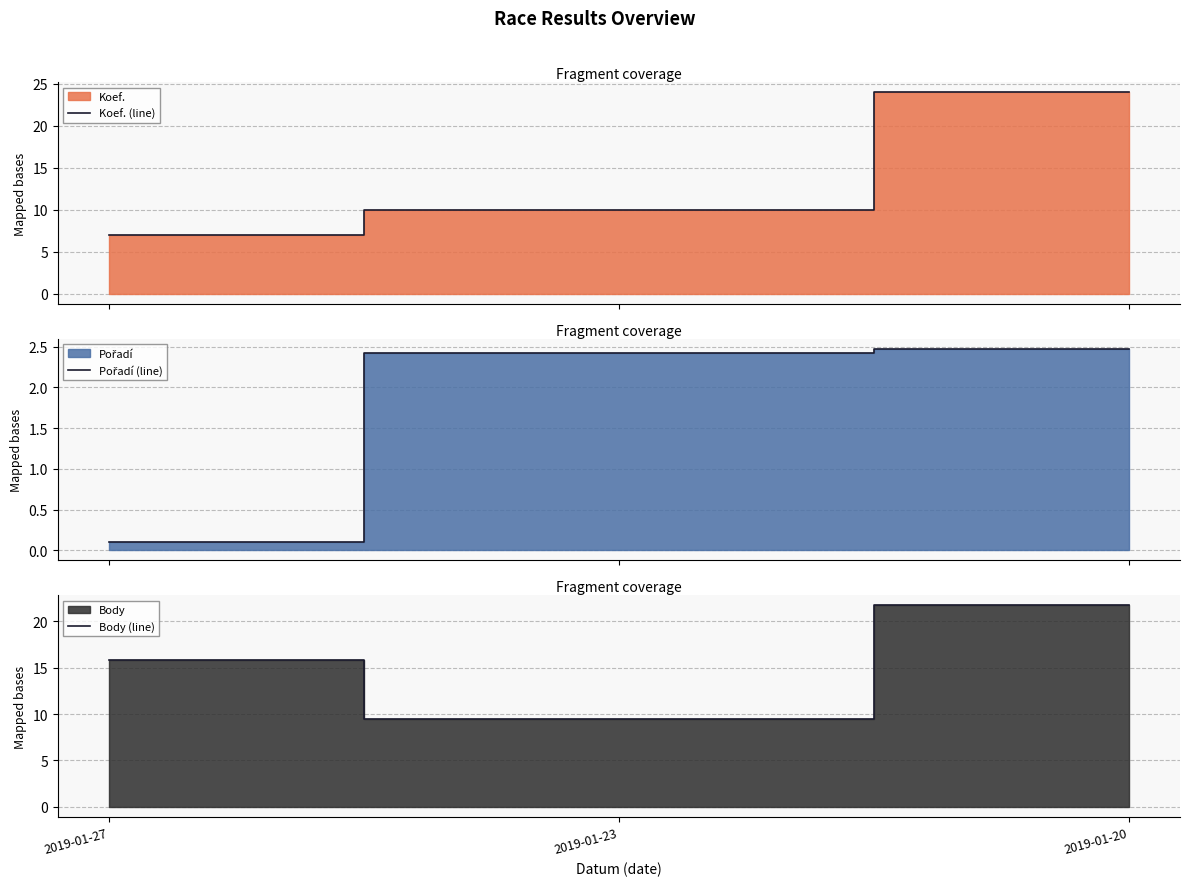

Between 2019-01-23 and 2019-01-27, which is larger?

2019-01-23